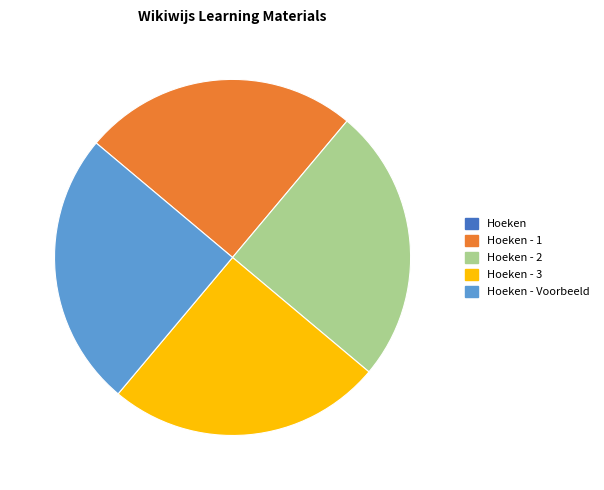

Does any single category account for the majority?

No